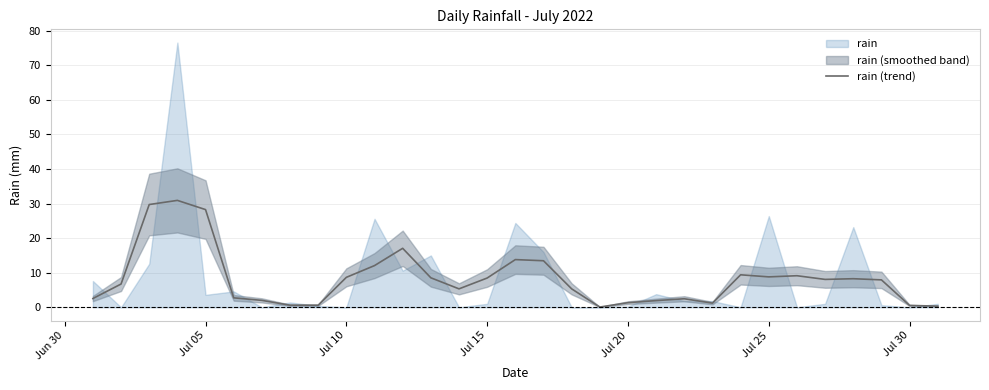

What is the highest value of the rain (trend) series?

30.9